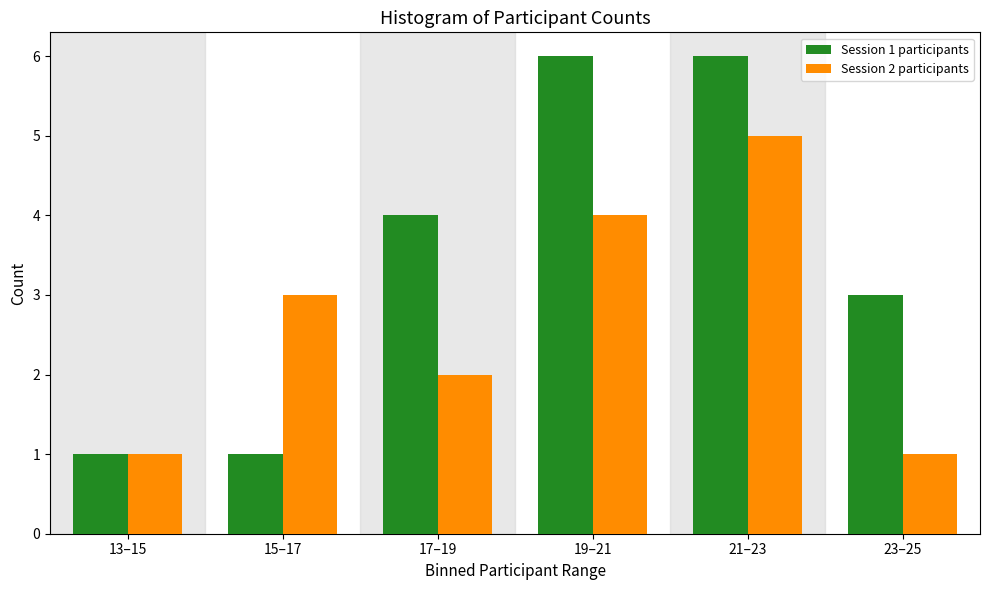

Reading left to right, transcribe all the data shown in this chart.

Session 1 participants: 13–15=1	15–17=1	17–19=4	19–21=6	21–23=6	23–25=3
Session 2 participants: 13–15=1	15–17=3	17–19=2	19–21=4	21–23=5	23–25=1